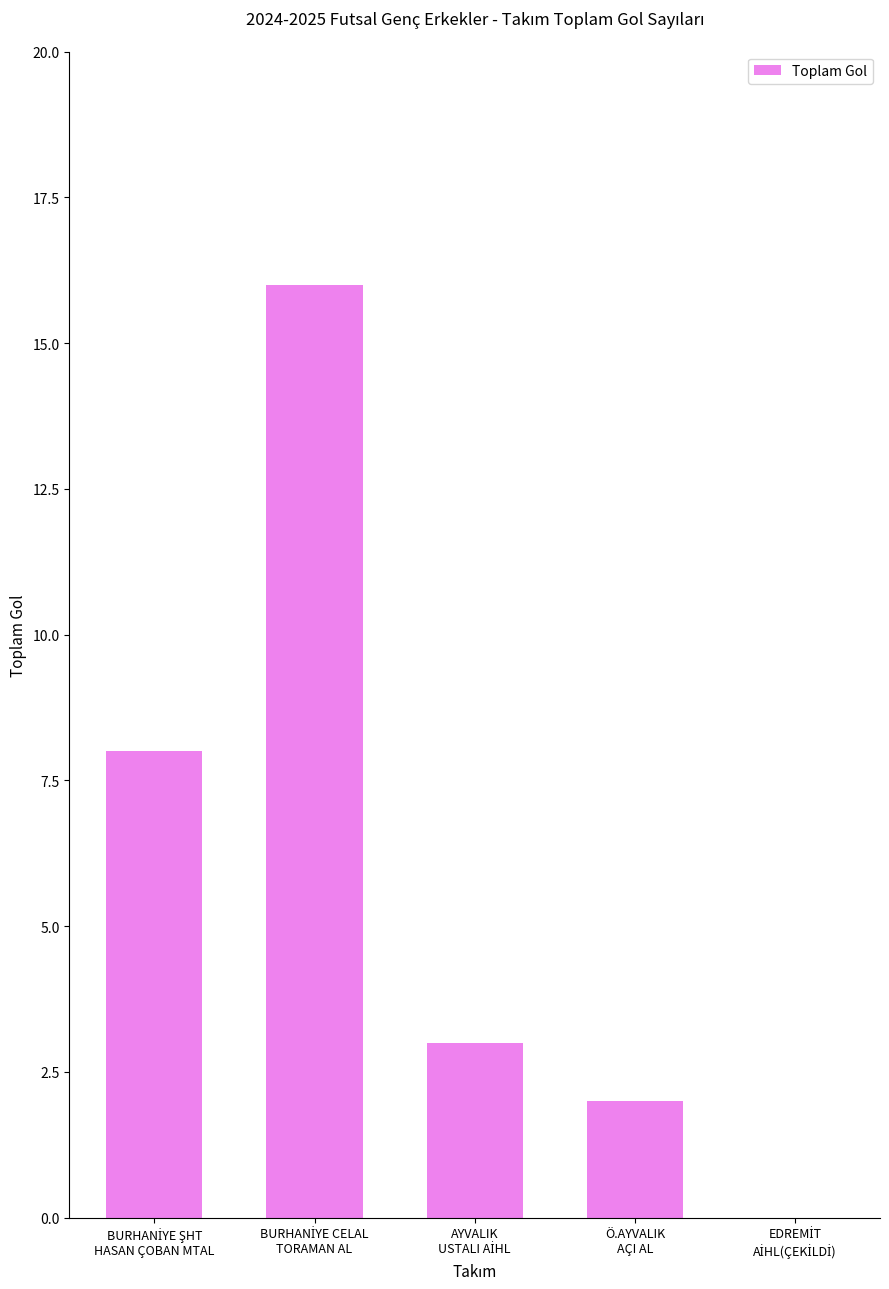

What is the maximum value shown in the chart?

16